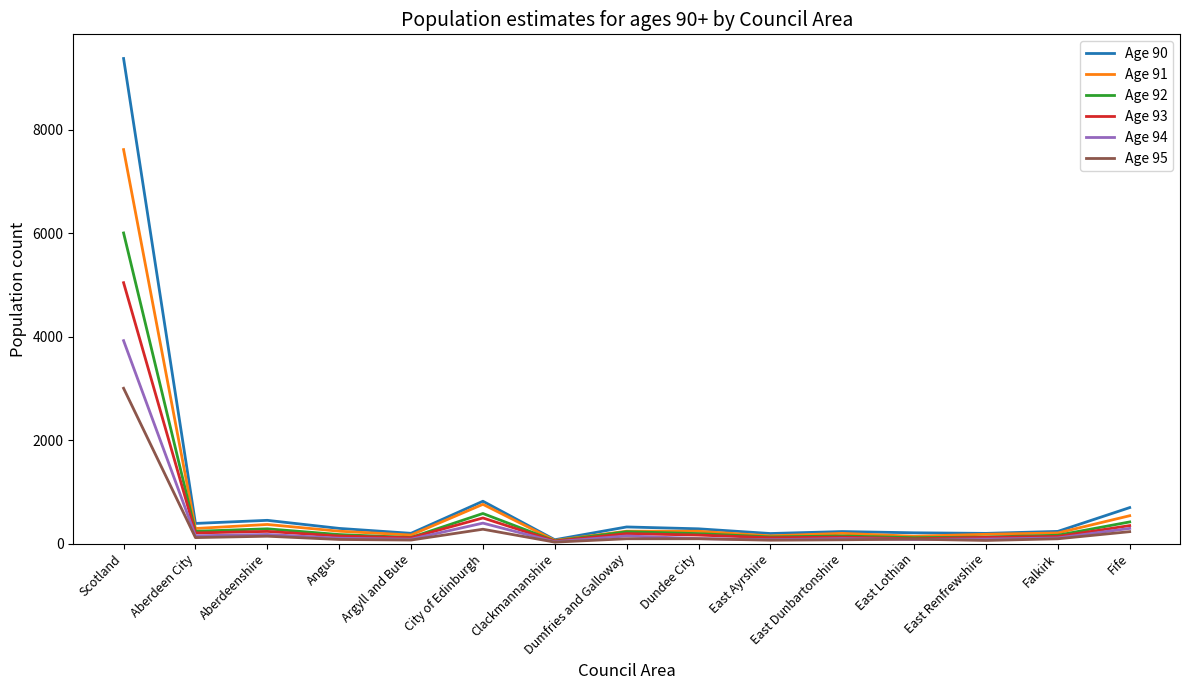

The Age 90 series shows 284 at Dundee City. True or false?

True